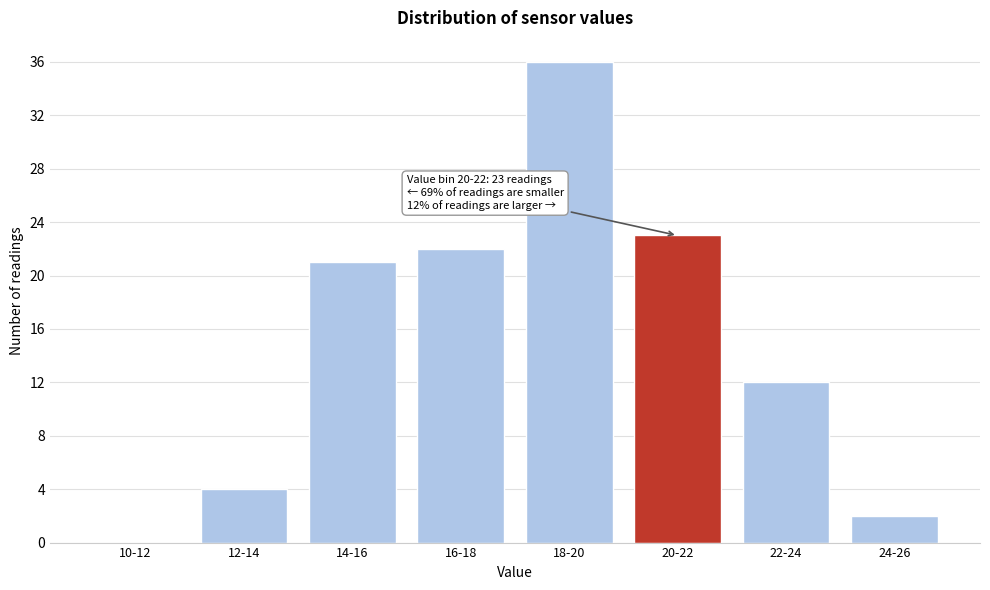

Reading right to left, list all the values displayed in this chart.

24-26=2	22-24=12	20-22=23	18-20=36	16-18=22	14-16=21	12-14=4	10-12=0